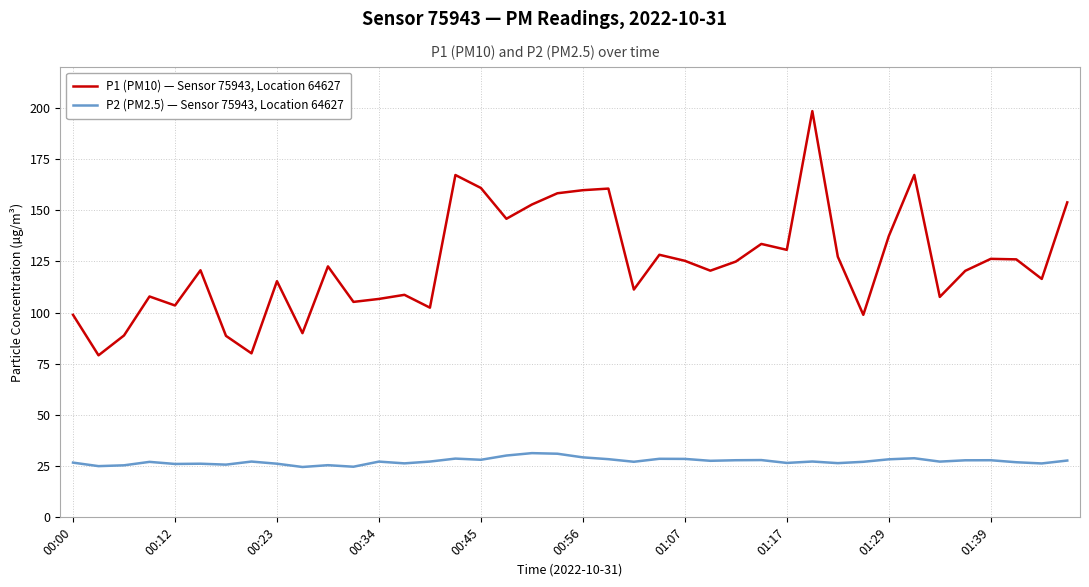

Which series has the largest total across all categories?

P1 (PM10) — Sensor 75943, Location 64627